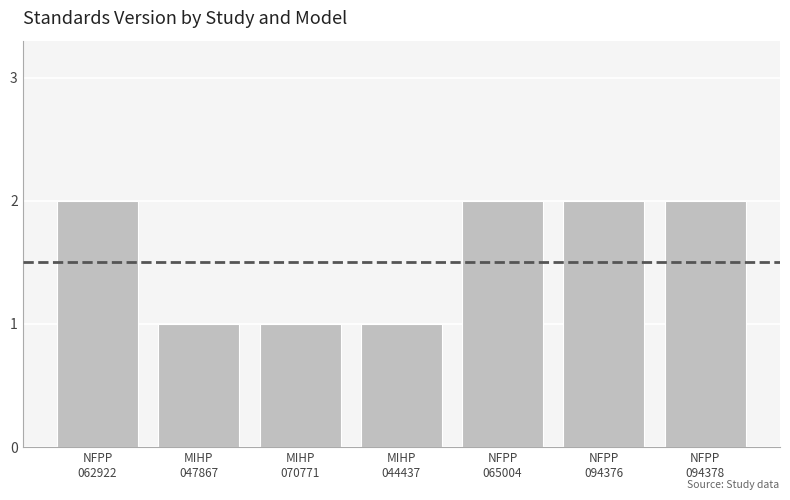

What is the sum of all values?

11